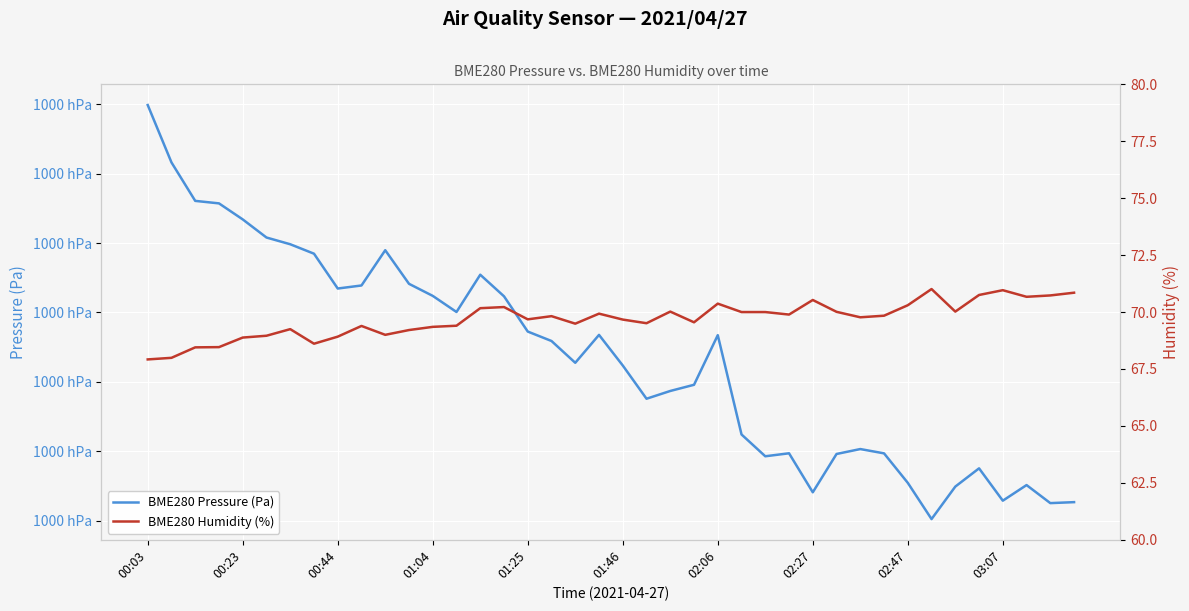

Which has a higher value, 14 or 23?

14